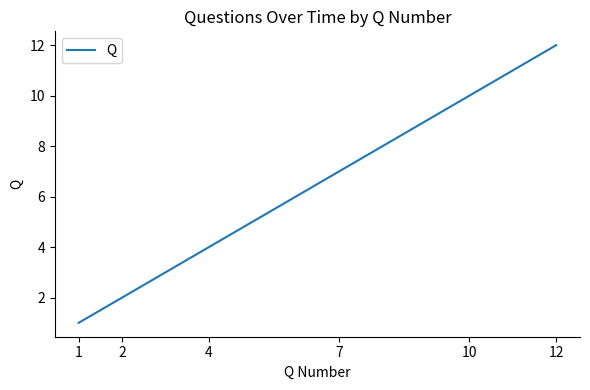

How many lines are shown in the chart?

1